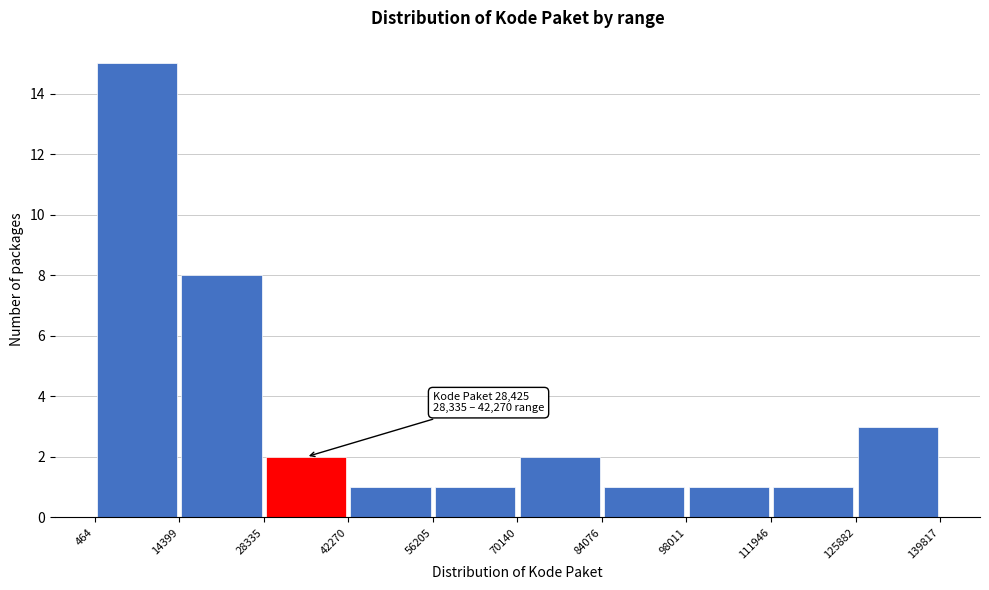

Over which range of the x-axis is the bar tallest?

464 to 14399